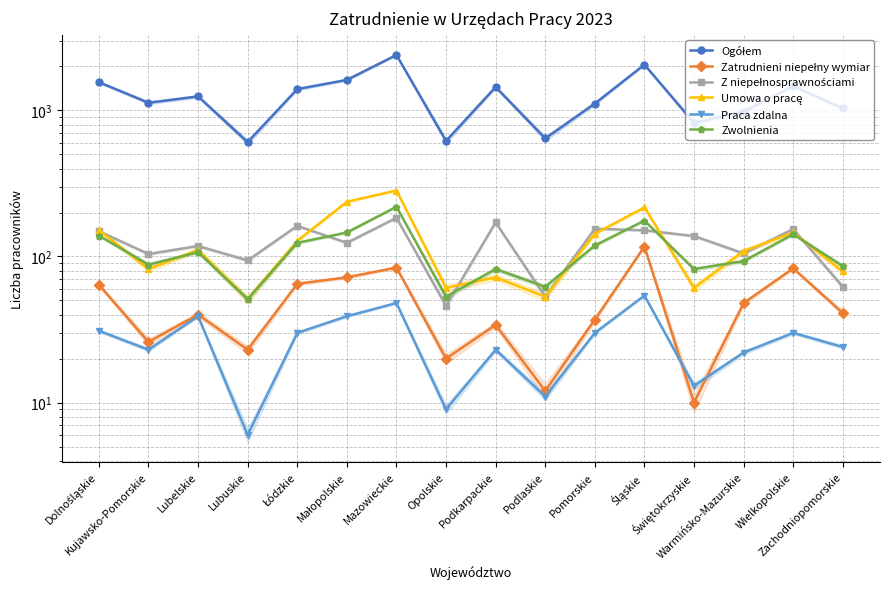

How many lines are shown in the chart?

6